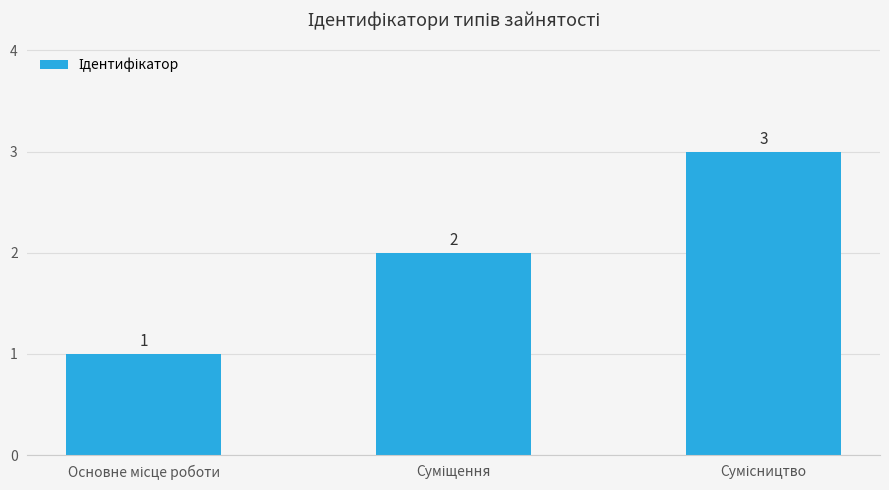

Count the values in the range 1 to 3.

3